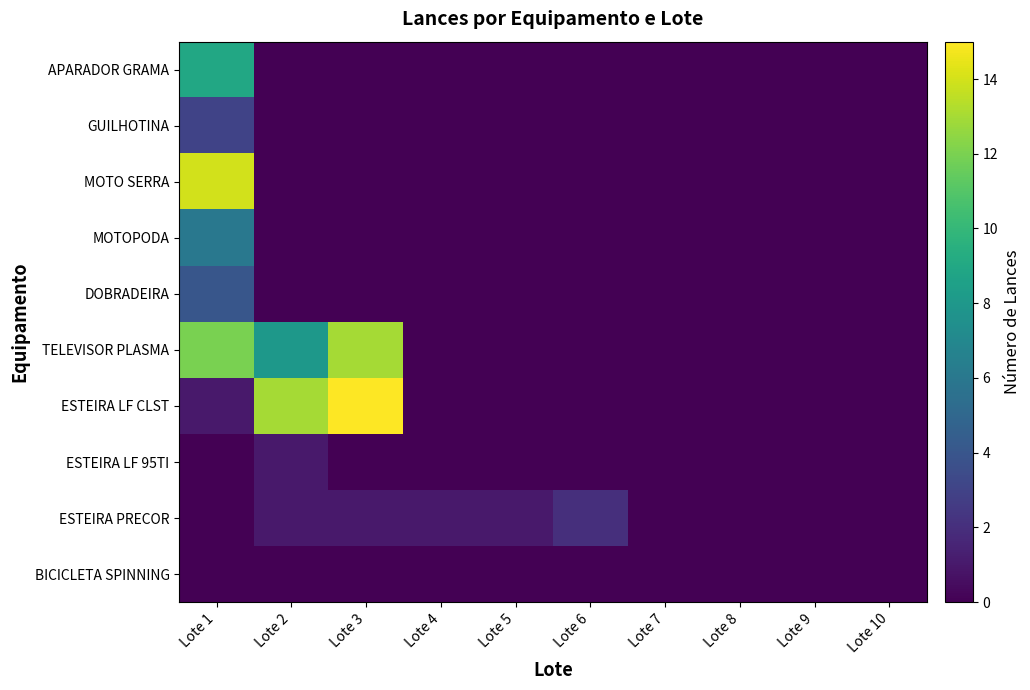

Reading left to right, list all the values displayed in this chart.

BICICLETA SPINNING: Lote 1=0	Lote 2=0	Lote 3=0	Lote 4=0	Lote 5=0	Lote 6=0	Lote 7=0	Lote 8=0	Lote 9=0	Lote 10=0
ESTEIRA PRECOR: Lote 1=0	Lote 2=1	Lote 3=1	Lote 4=1	Lote 5=1	Lote 6=2	Lote 7=0	Lote 8=0	Lote 9=0	Lote 10=0
ESTEIRA LF 95TI: Lote 1=0	Lote 2=1	Lote 3=0	Lote 4=0	Lote 5=0	Lote 6=0	Lote 7=0	Lote 8=0	Lote 9=0	Lote 10=0
ESTEIRA LF CLST: Lote 1=1	Lote 2=13	Lote 3=15	Lote 4=0	Lote 5=0	Lote 6=0	Lote 7=0	Lote 8=0	Lote 9=0	Lote 10=0
TELEVISOR PLASMA: Lote 1=12	Lote 2=8	Lote 3=13	Lote 4=0	Lote 5=0	Lote 6=0	Lote 7=0	Lote 8=0	Lote 9=0	Lote 10=0
DOBRADEIRA: Lote 1=4	Lote 2=0	Lote 3=0	Lote 4=0	Lote 5=0	Lote 6=0	Lote 7=0	Lote 8=0	Lote 9=0	Lote 10=0
MOTOPODA: Lote 1=6	Lote 2=0	Lote 3=0	Lote 4=0	Lote 5=0	Lote 6=0	Lote 7=0	Lote 8=0	Lote 9=0	Lote 10=0
MOTO SERRA: Lote 1=14	Lote 2=0	Lote 3=0	Lote 4=0	Lote 5=0	Lote 6=0	Lote 7=0	Lote 8=0	Lote 9=0	Lote 10=0
GUILHOTINA: Lote 1=3	Lote 2=0	Lote 3=0	Lote 4=0	Lote 5=0	Lote 6=0	Lote 7=0	Lote 8=0	Lote 9=0	Lote 10=0
APARADOR GRAMA: Lote 1=9	Lote 2=0	Lote 3=0	Lote 4=0	Lote 5=0	Lote 6=0	Lote 7=0	Lote 8=0	Lote 9=0	Lote 10=0